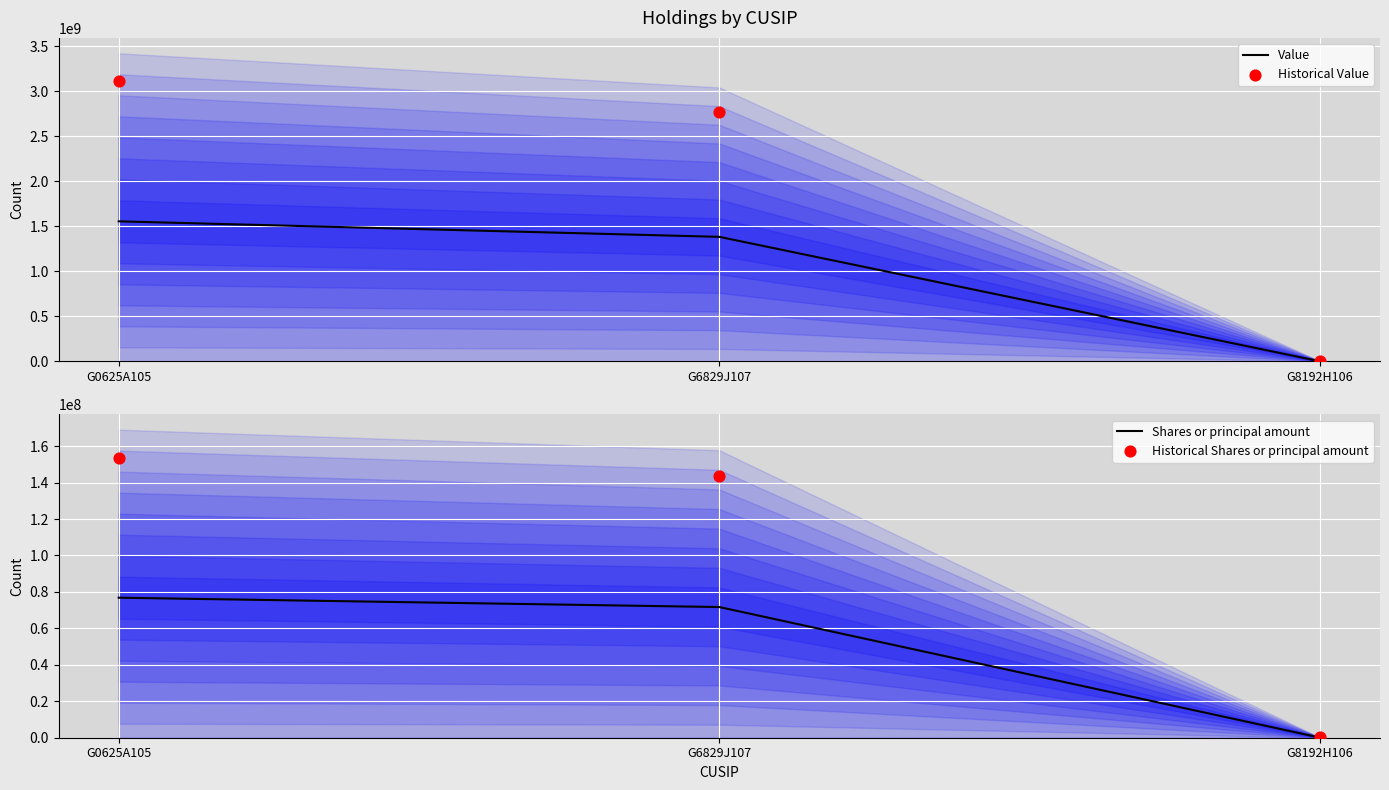

At how many categories does at least one series exceed 2222766762?

2